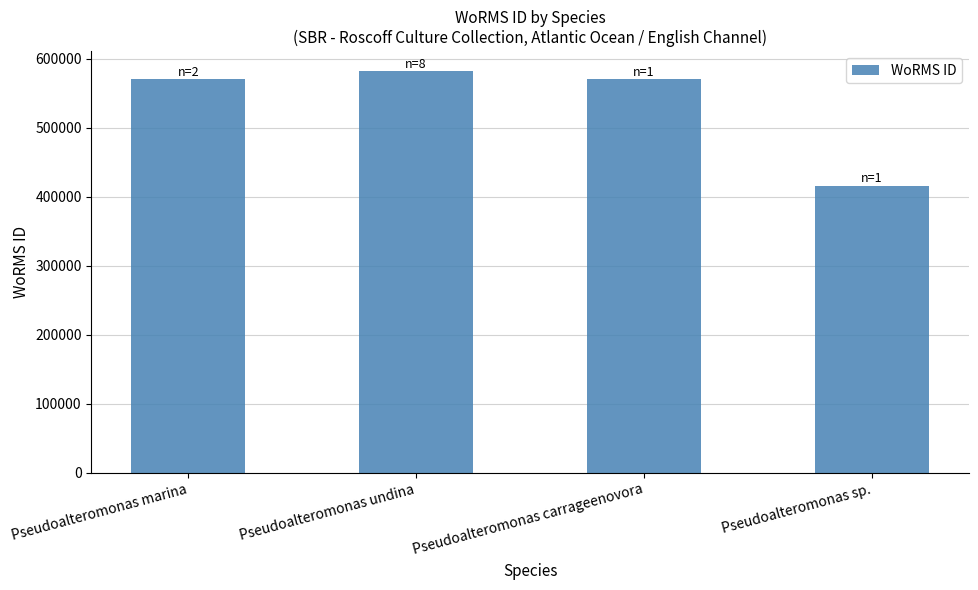

How many bars are there in total?

4